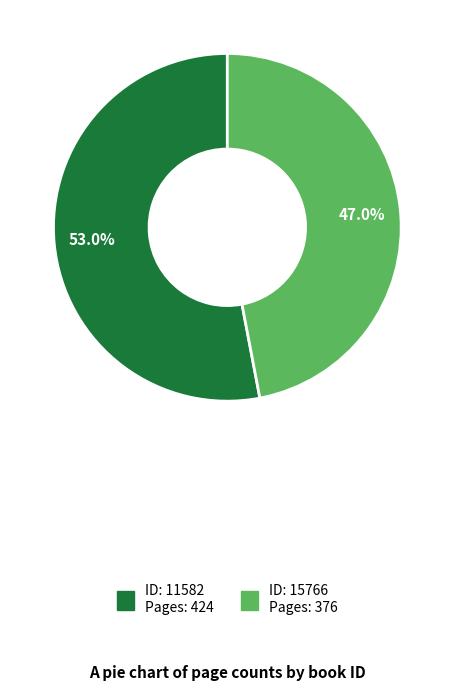

Is there any slice that represents more than half of the pie?

Yes